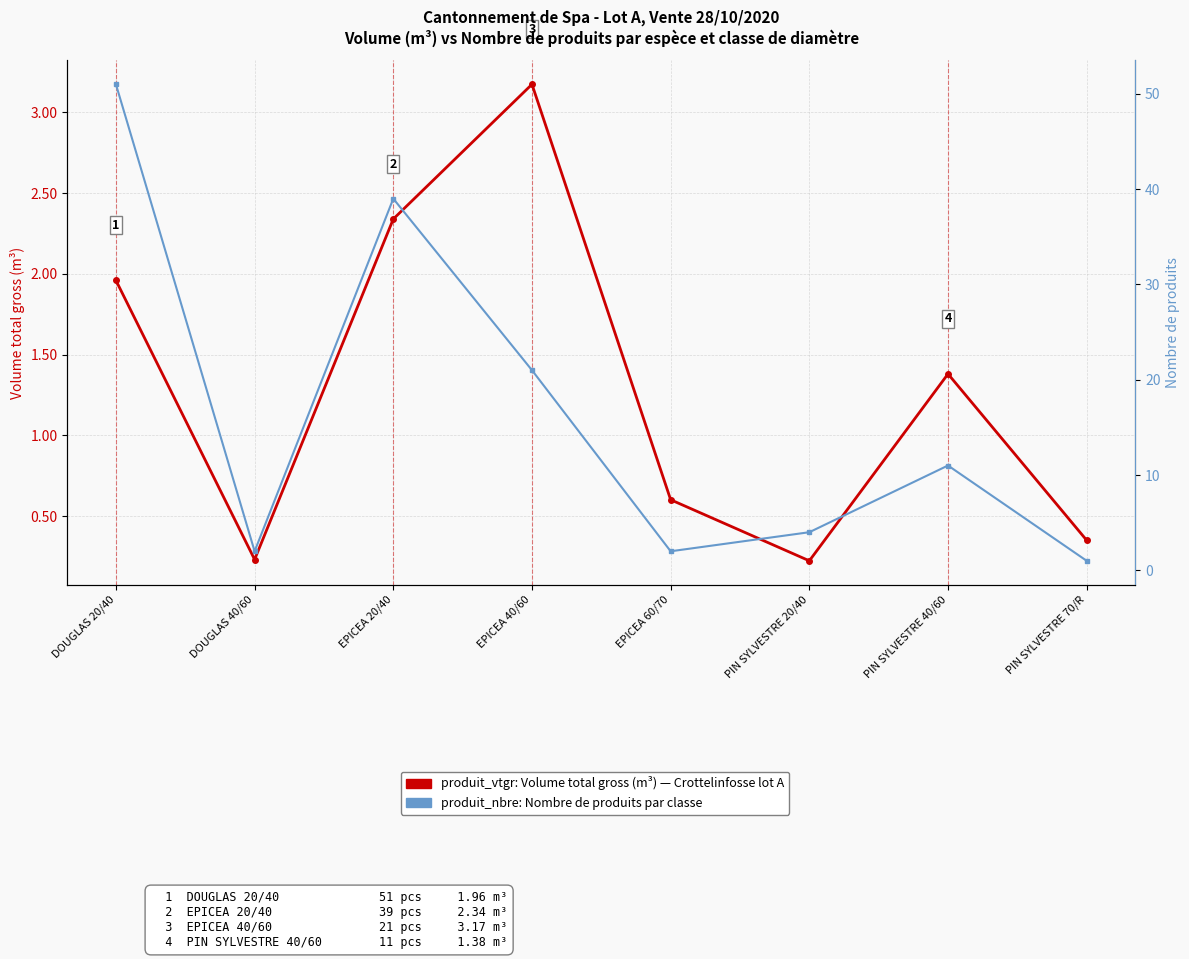

What position from the right is PIN SYLVESTRE 70/R?

1